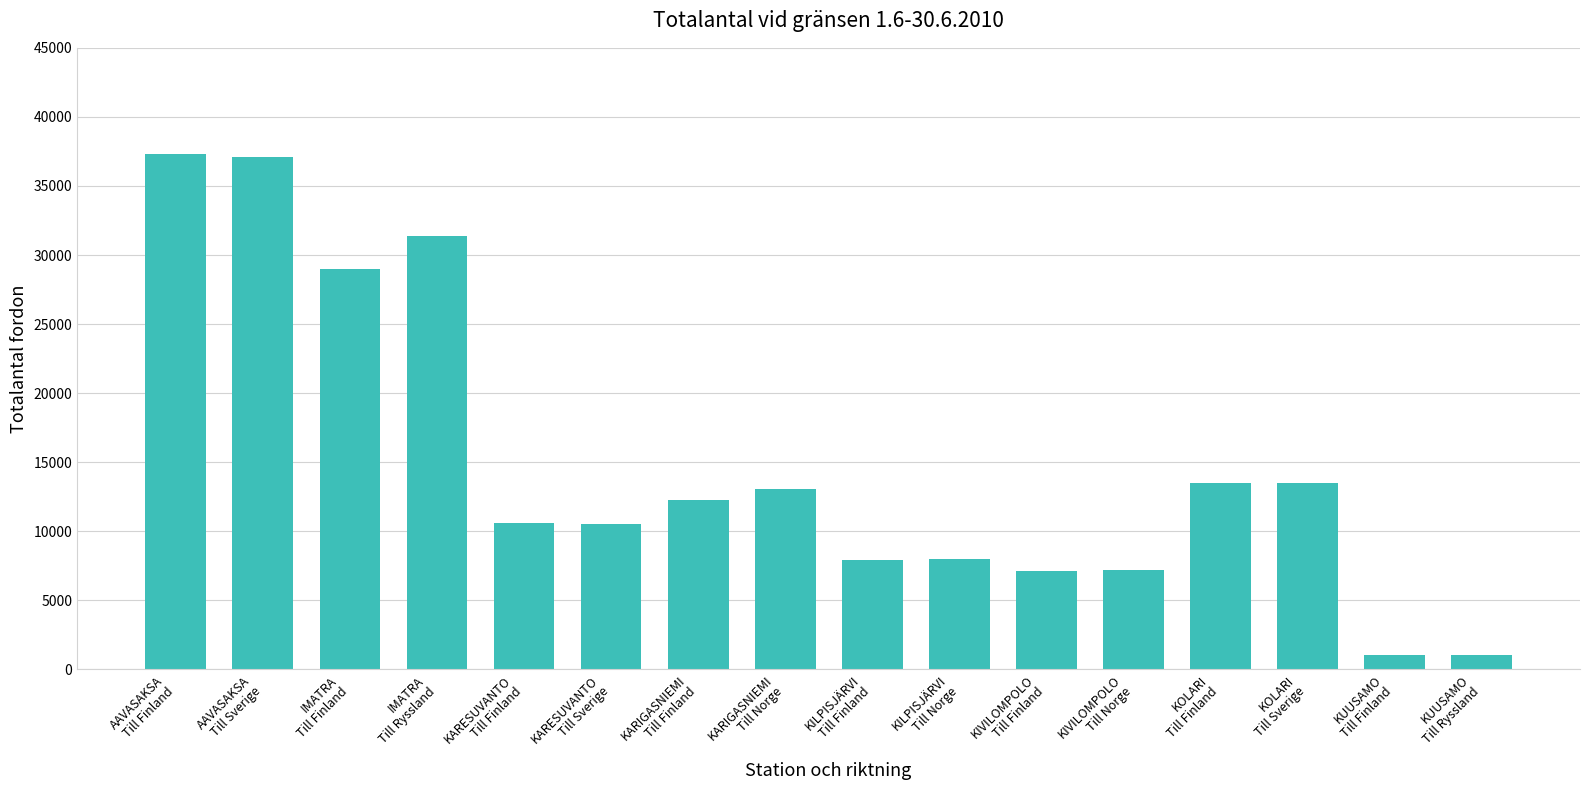

How many bars are there in total?

16